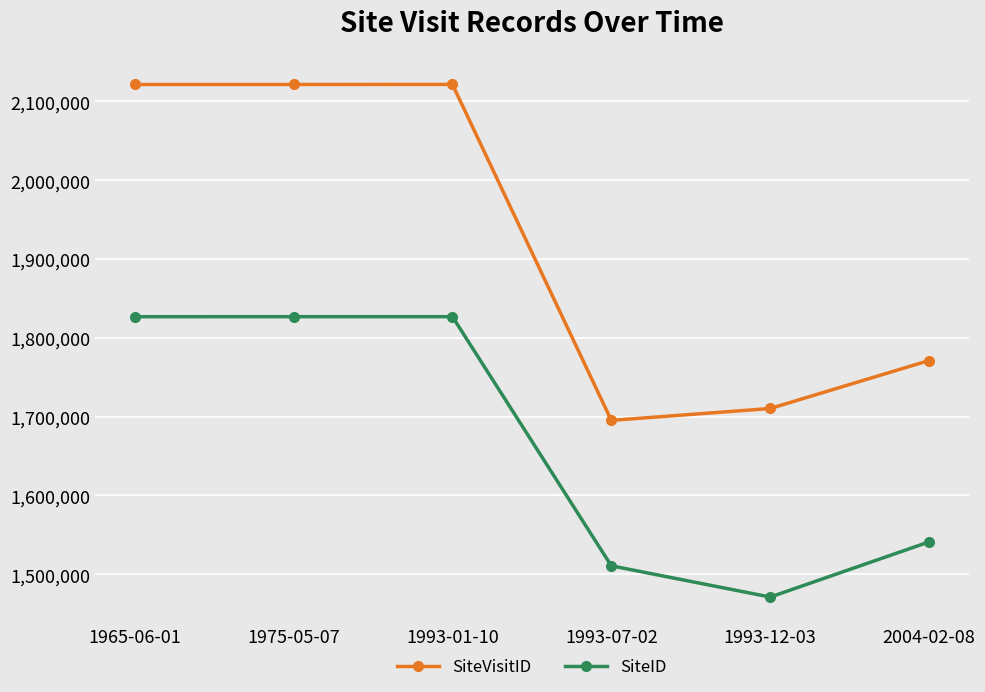

What is the smallest value displayed?

1471028